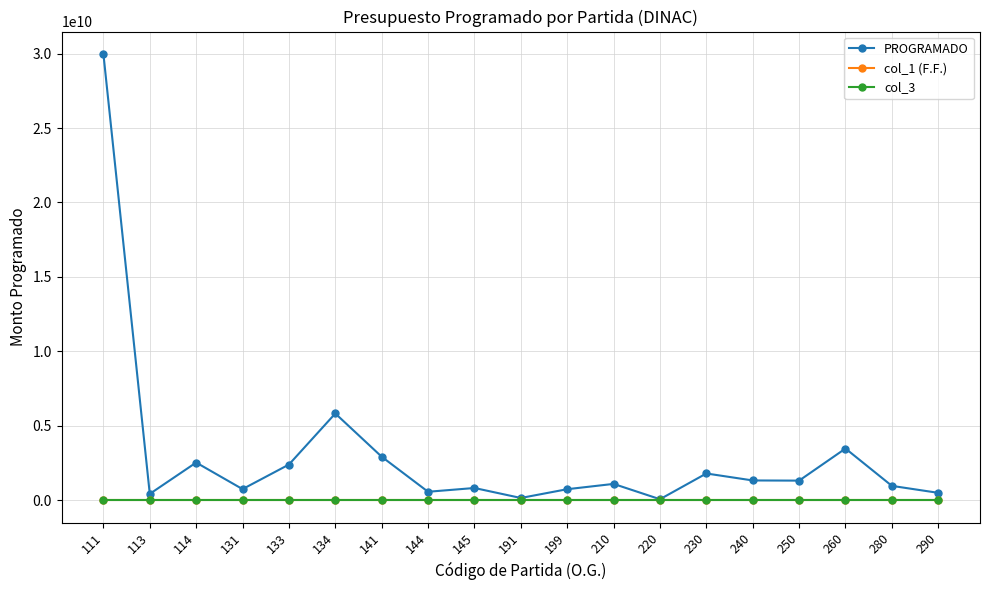

At how many categories does at least one series exceed 11238910870?

1